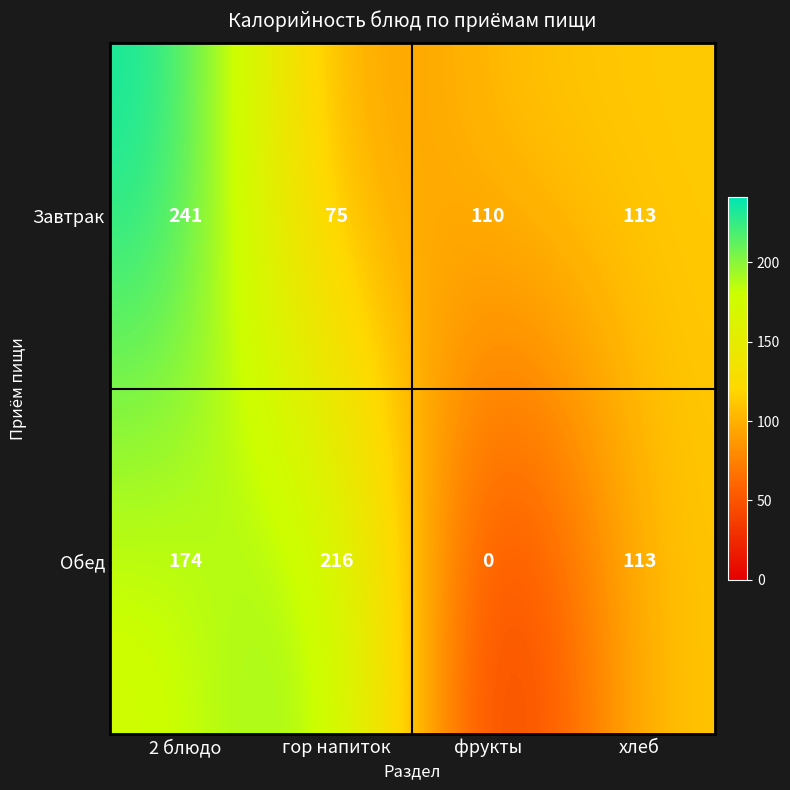

Count the number of data series in this chart.

2